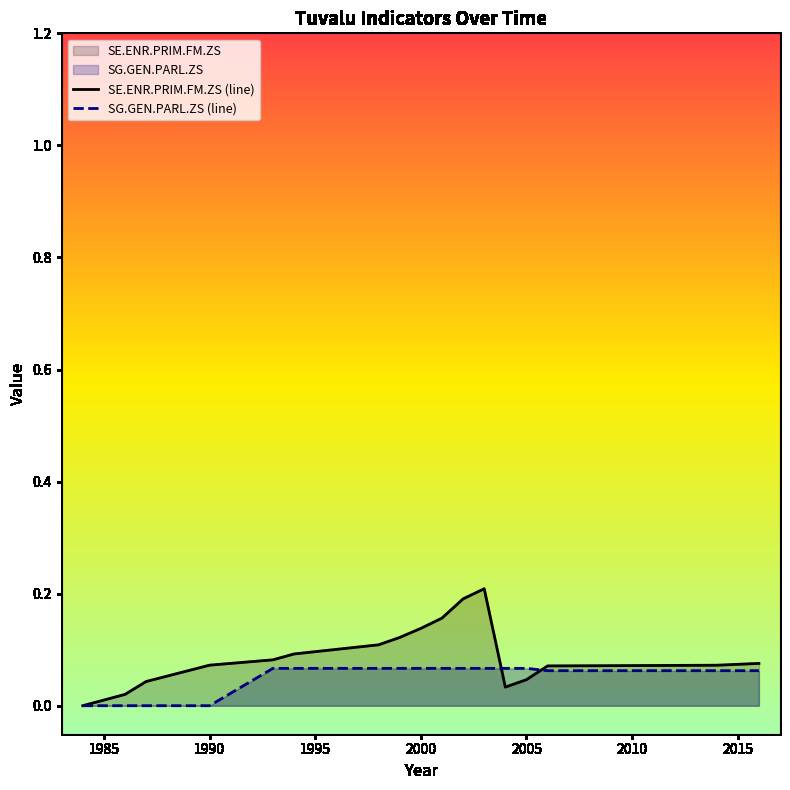

Which series has the widest spread of values?

SE.ENR.PRIM.FM.ZS (line)